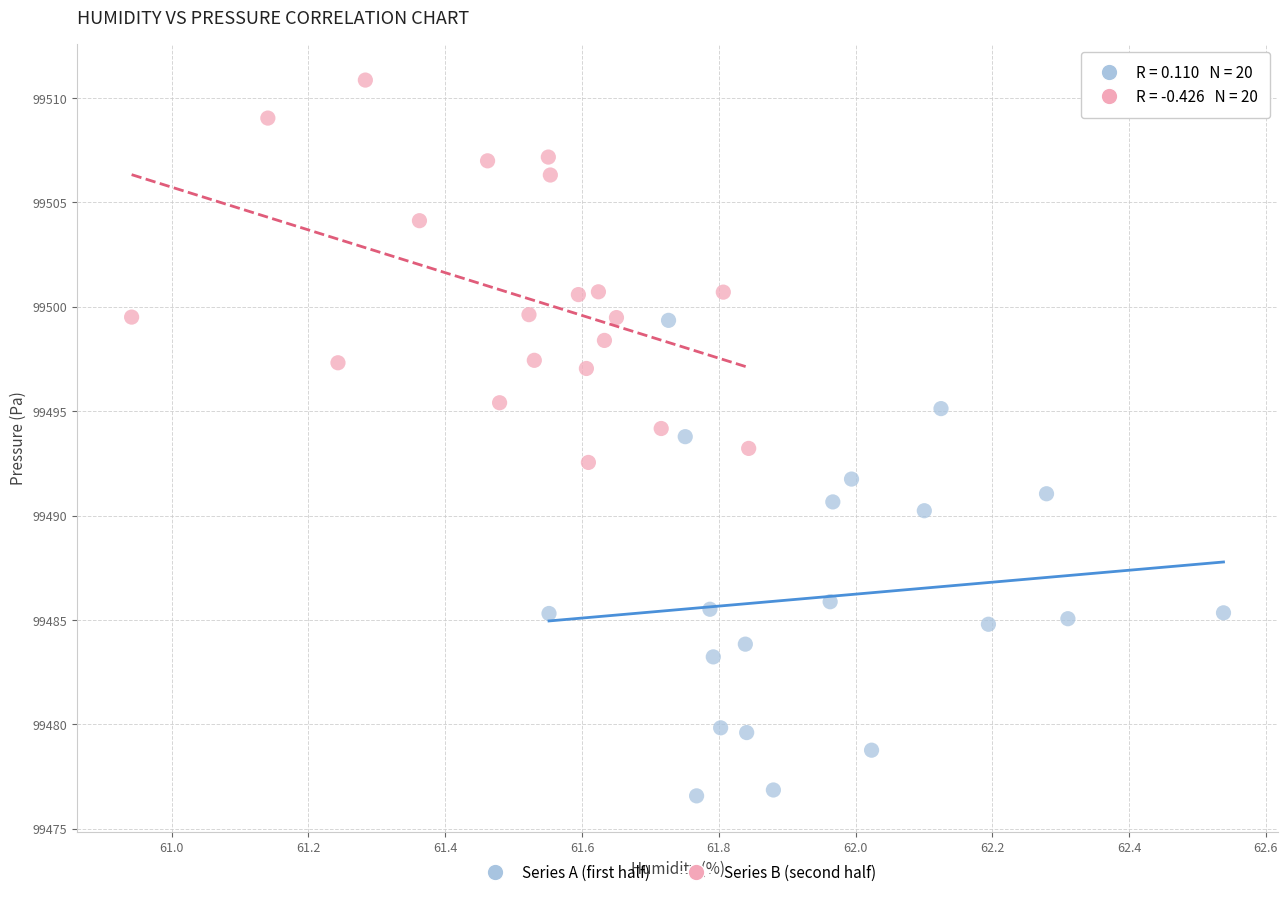

Which series contains the lowest Y value?

Series A (first half)